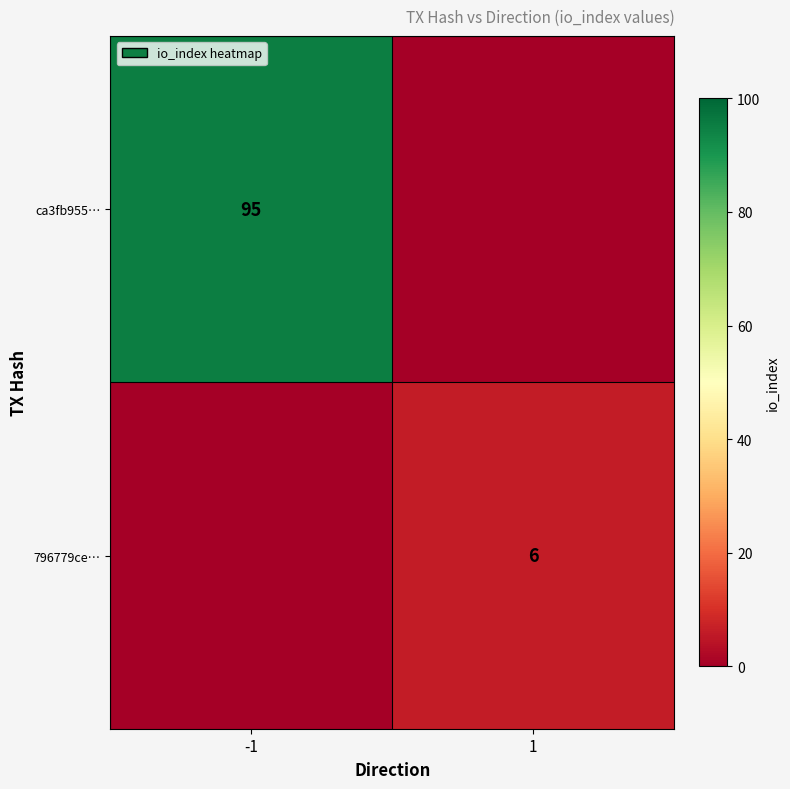

The value of ca3fb955… at -1 is 150. True or false?

False